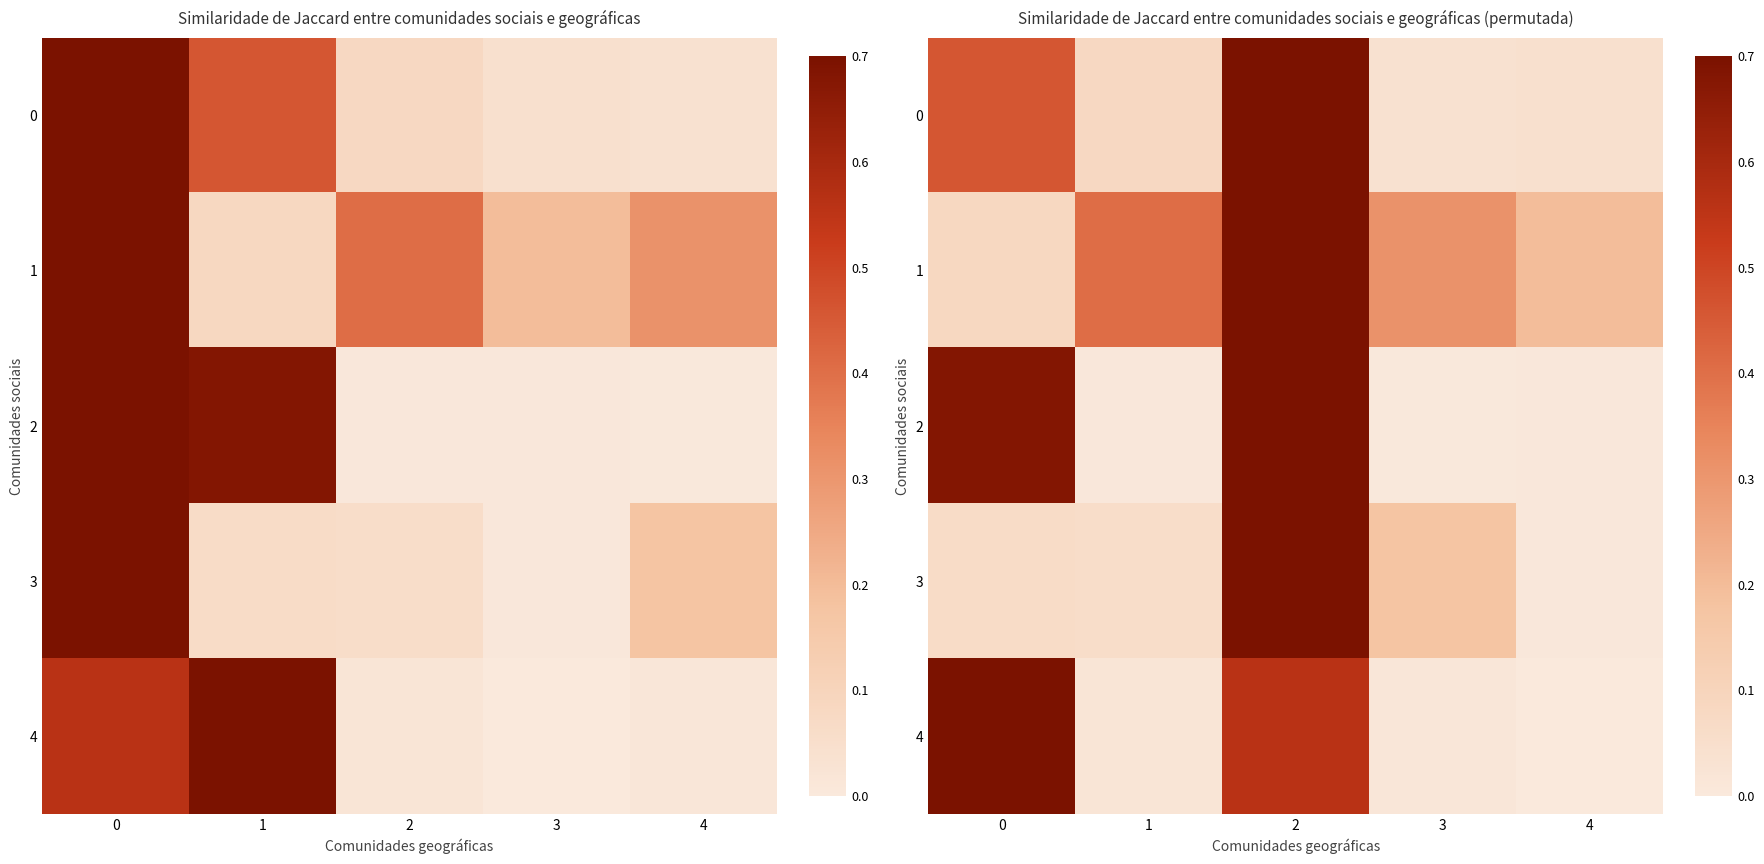

True or false: 1 has a value of 0.4 at 1.

True